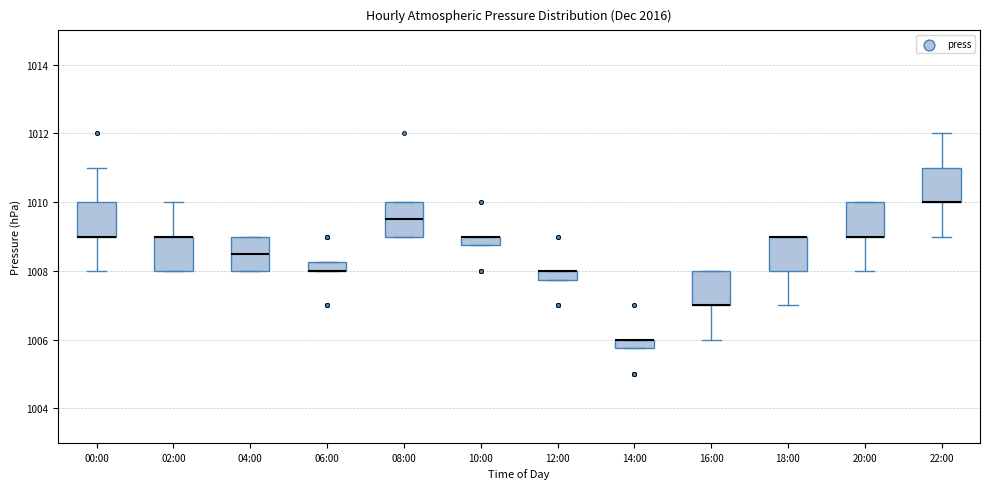

Where does the lower whisker of the box for 00:00 end on the y-axis? The values are not printed on the chart, so give them approximately, as read against the axis.

1008.0